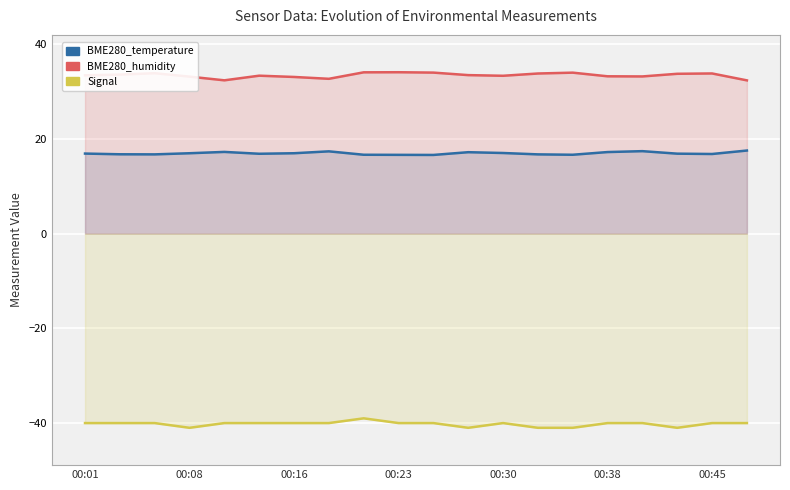

Reading left to right, what are all the values shown in this chart?

BME280_temperature: 16.9	16.8	16.8	17.0	17.3	16.9	17.0	17.4	16.7	16.6	16.6	17.2	17.0	16.8	16.7	17.2	17.4	16.9	16.8	17.6
BME280_humidity: 33.5	33.6	33.9	33.2	32.4	33.4	33.1	32.7	34.1	34.1	34.0	33.5	33.4	33.8	34.0	33.2	33.2	33.8	33.8	32.4
Signal: -40.0	-40.0	-40.0	-41.0	-40.0	-40.0	-40.0	-40.0	-39.0	-40.0	-40.0	-41.0	-40.0	-41.0	-41.0	-40.0	-40.0	-41.0	-40.0	-40.0